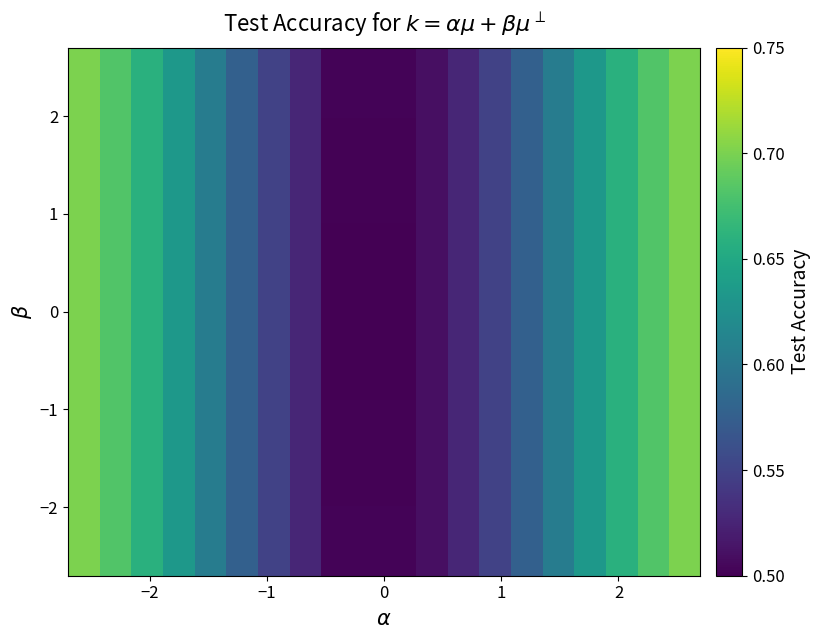

At how many categories does at least one series exceed 0?

20